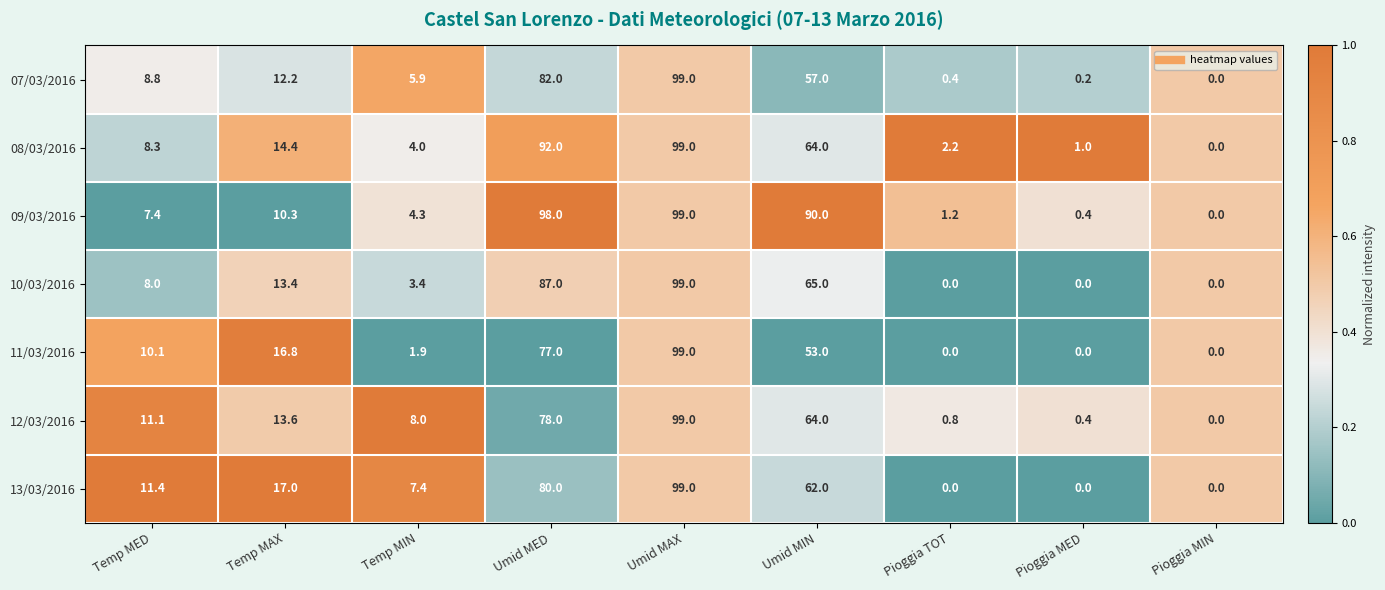

Rank the series at Temp MIN from highest to lowest value.

12/03/2016, 13/03/2016, 07/03/2016, 09/03/2016, 08/03/2016, 10/03/2016, 11/03/2016